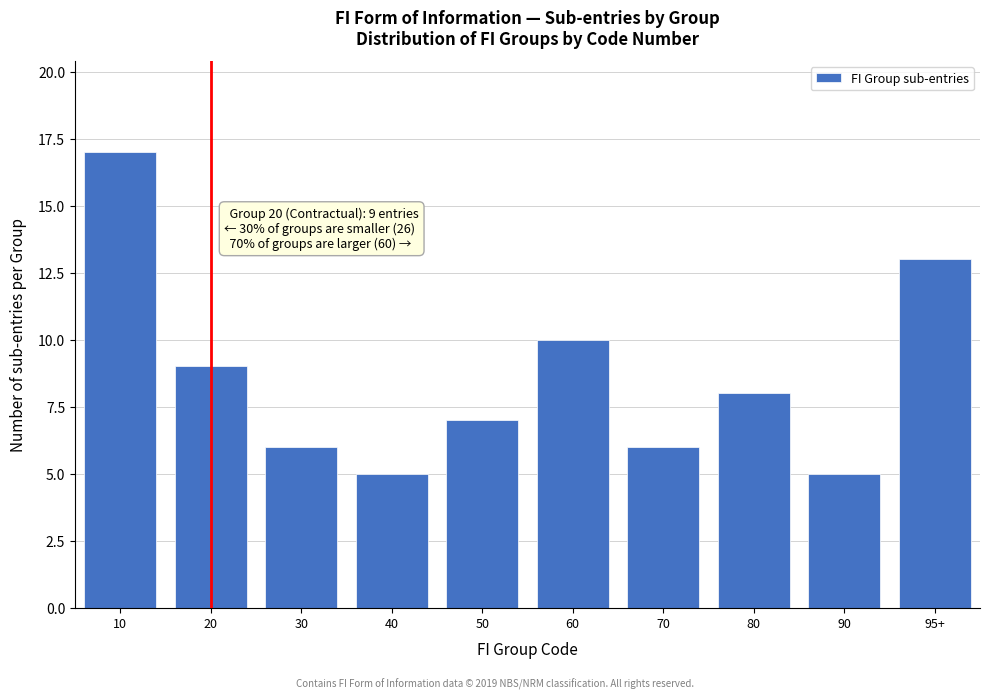

Reading right to left, transcribe all the data shown in this chart.

13	5	8	6	10	7	5	6	9	17